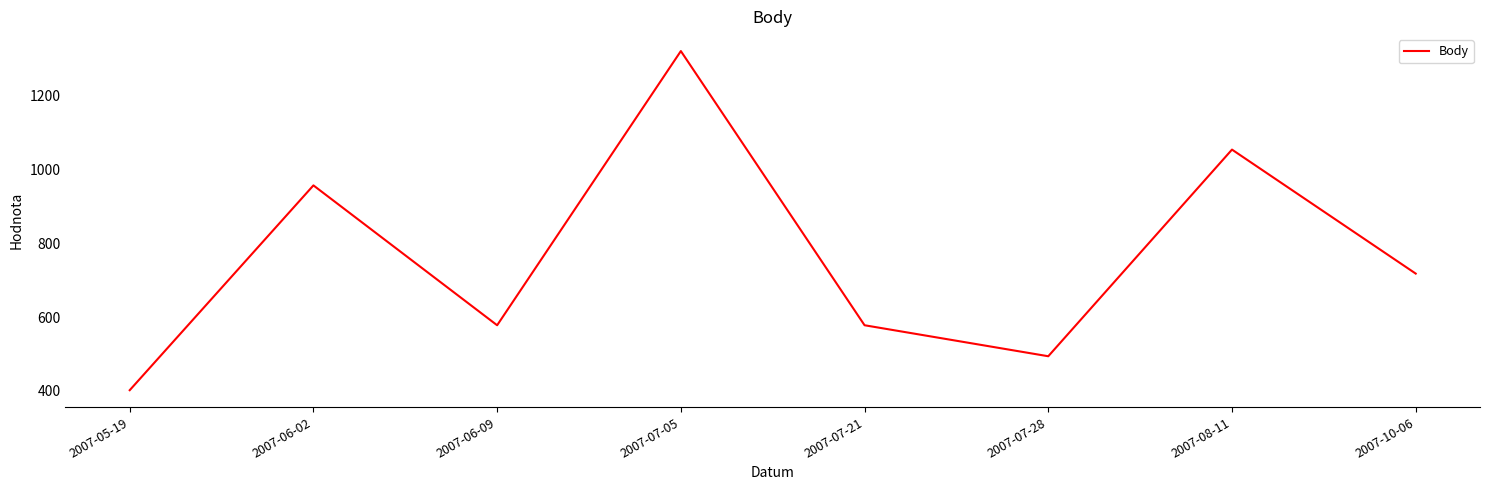

Reading left to right, transcribe all the data shown in this chart.

402	957	578	1321	578	494	1054	718